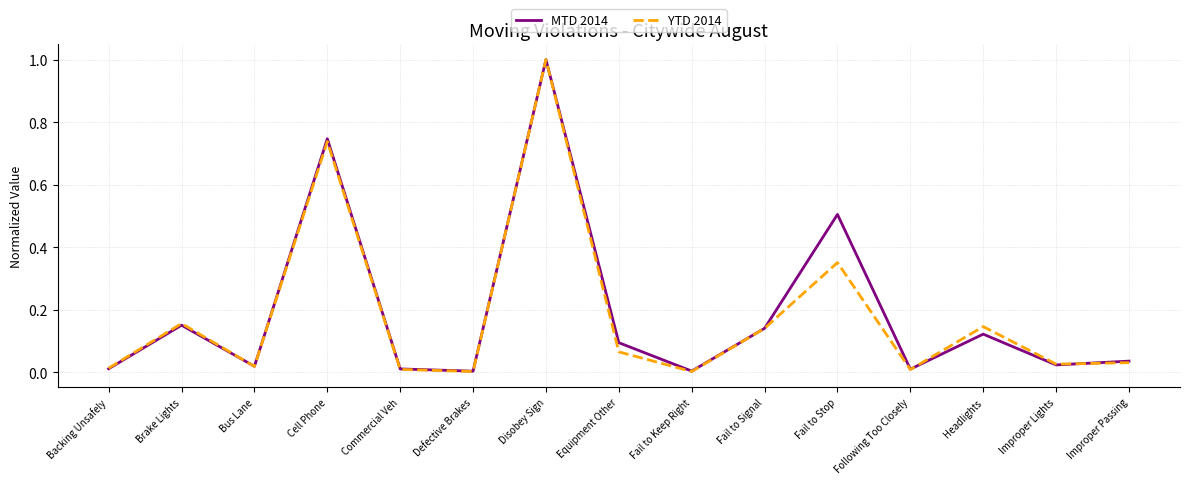

What is the greatest value displayed?

1.0